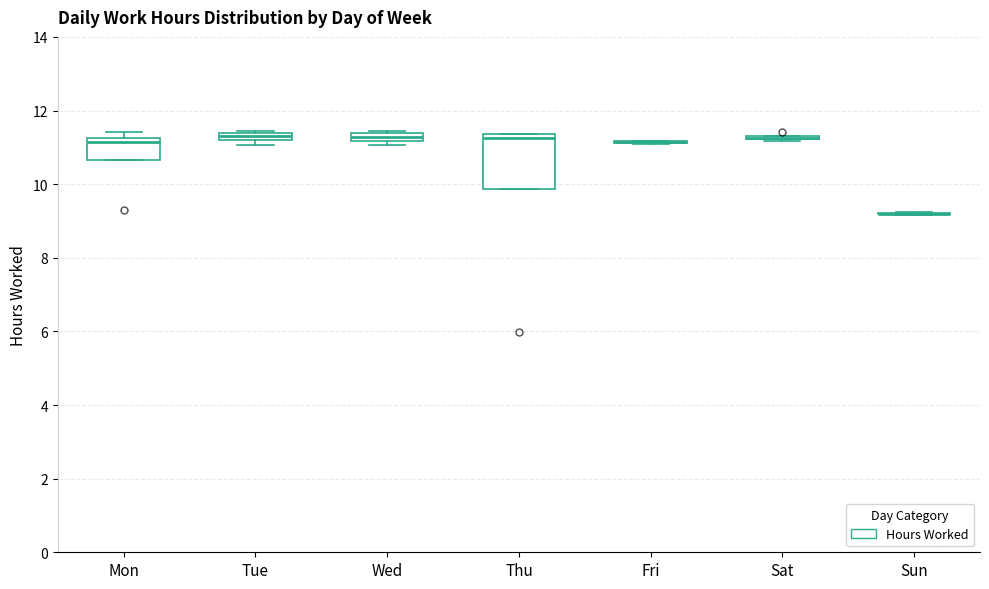

Which box is the tallest, from its lower edge to its upper edge?

Thu